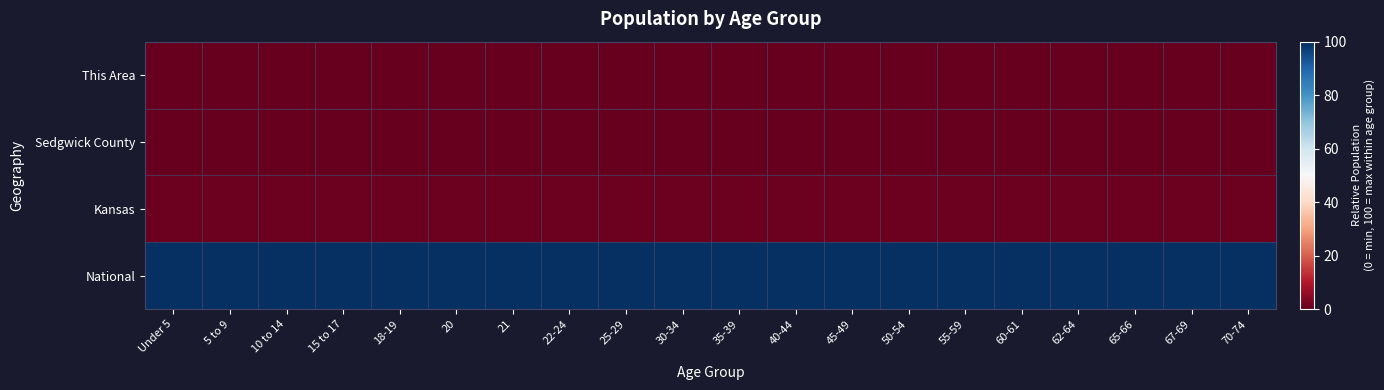

Which series has the largest total across all categories?

National